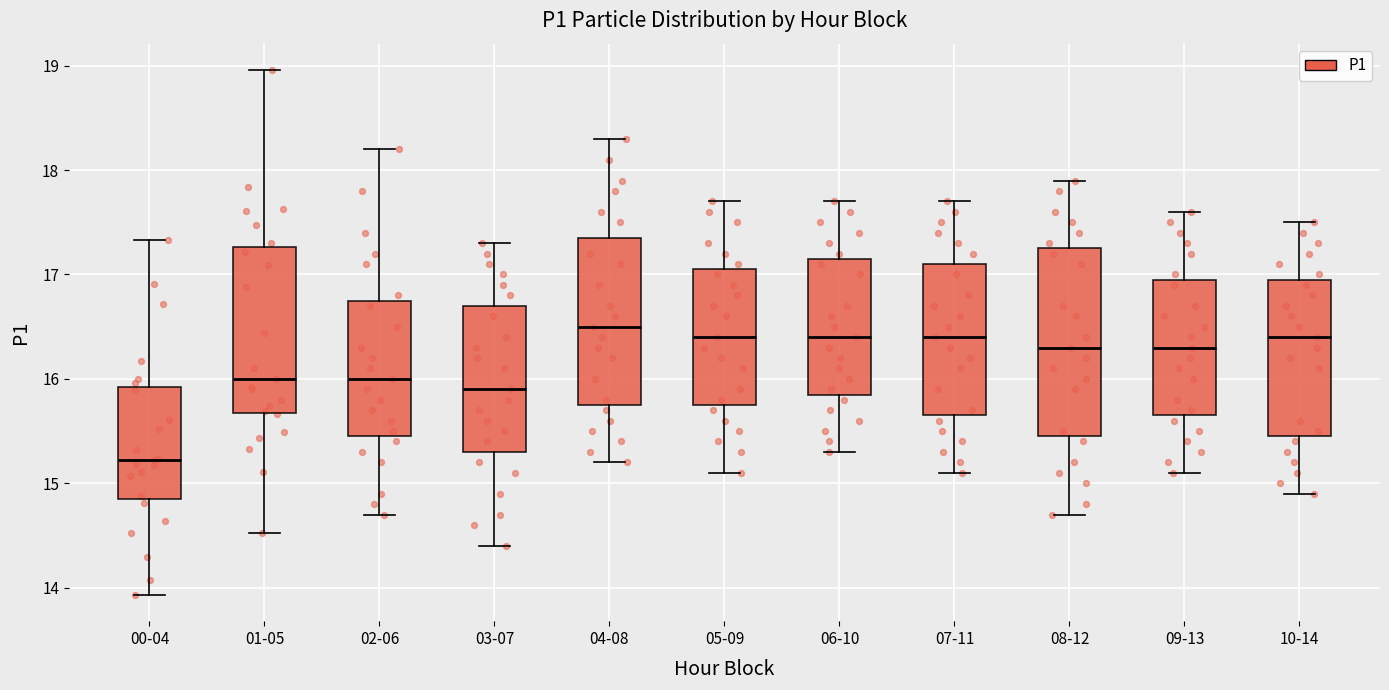

Comparing the boxes themselves (not the whiskers), which one is the tallest?

08-12